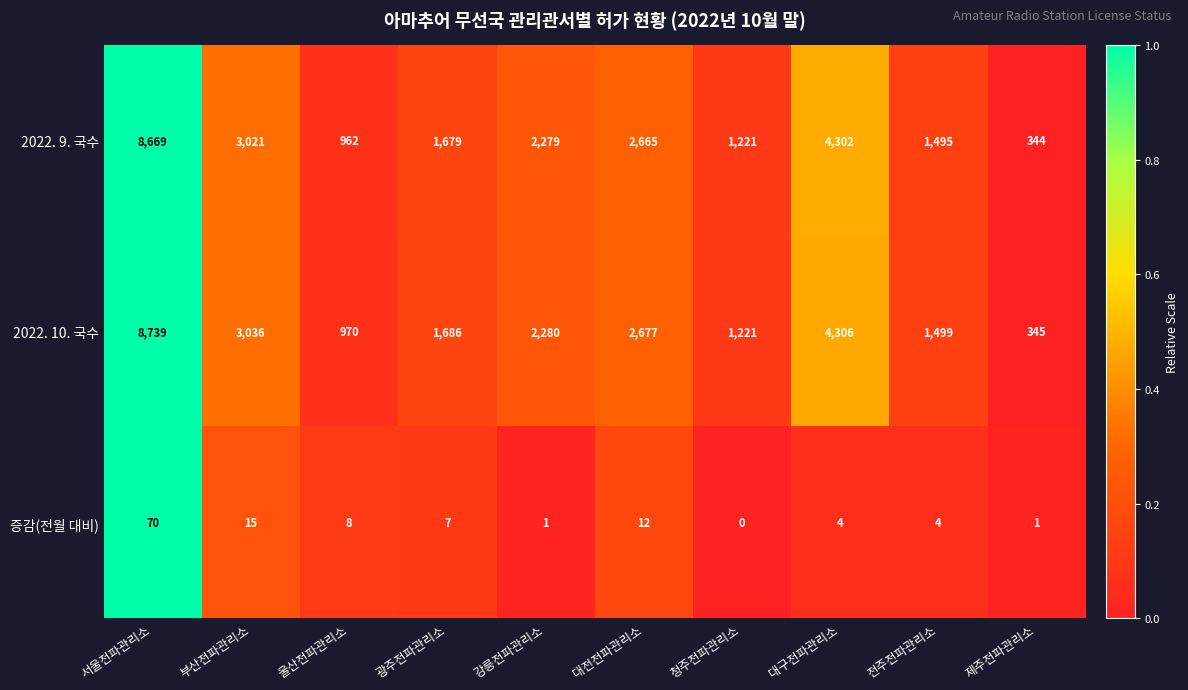

Count the number of categories in the chart.

10